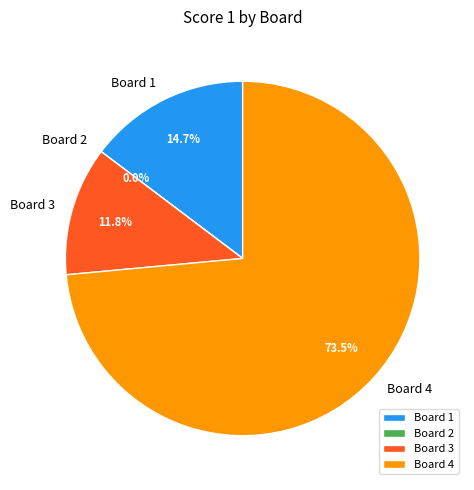

What is the largest slice in the pie chart?

Board 4